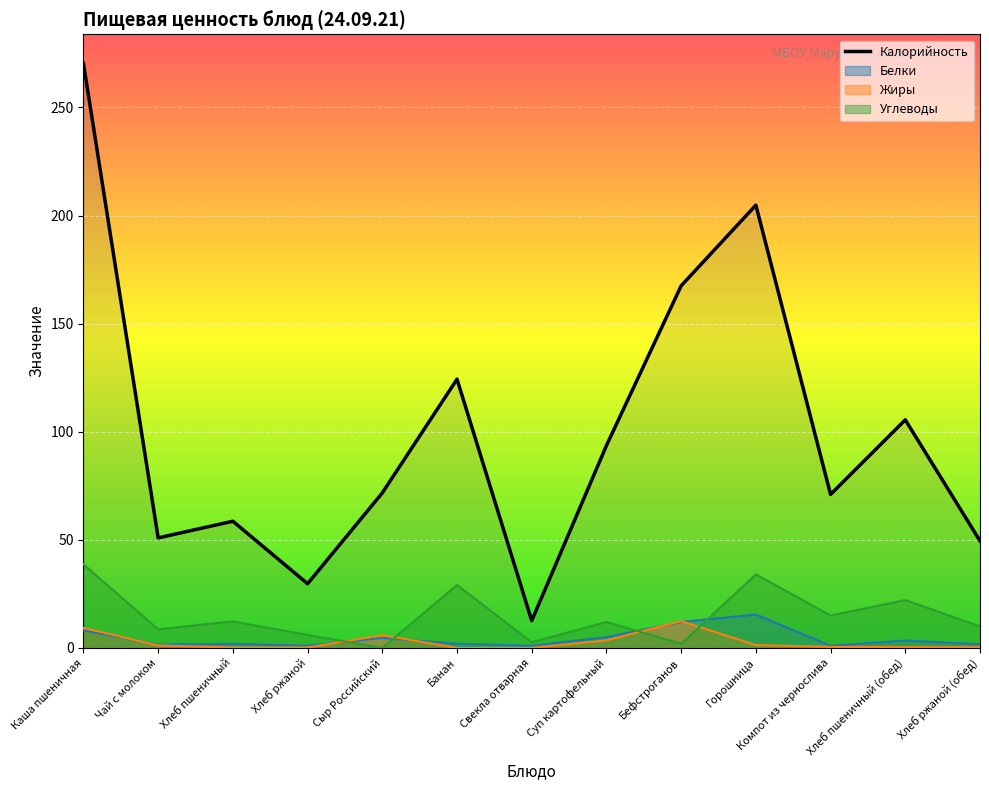

What is the difference between the values at Сыр Российский and Хлеб пшеничный?

13.1